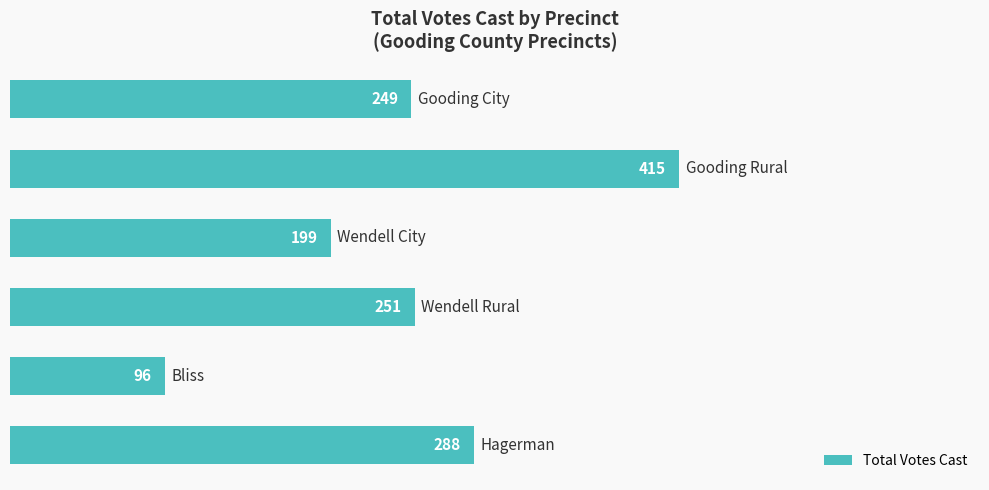

What is the difference between the second highest and minimum values?

192